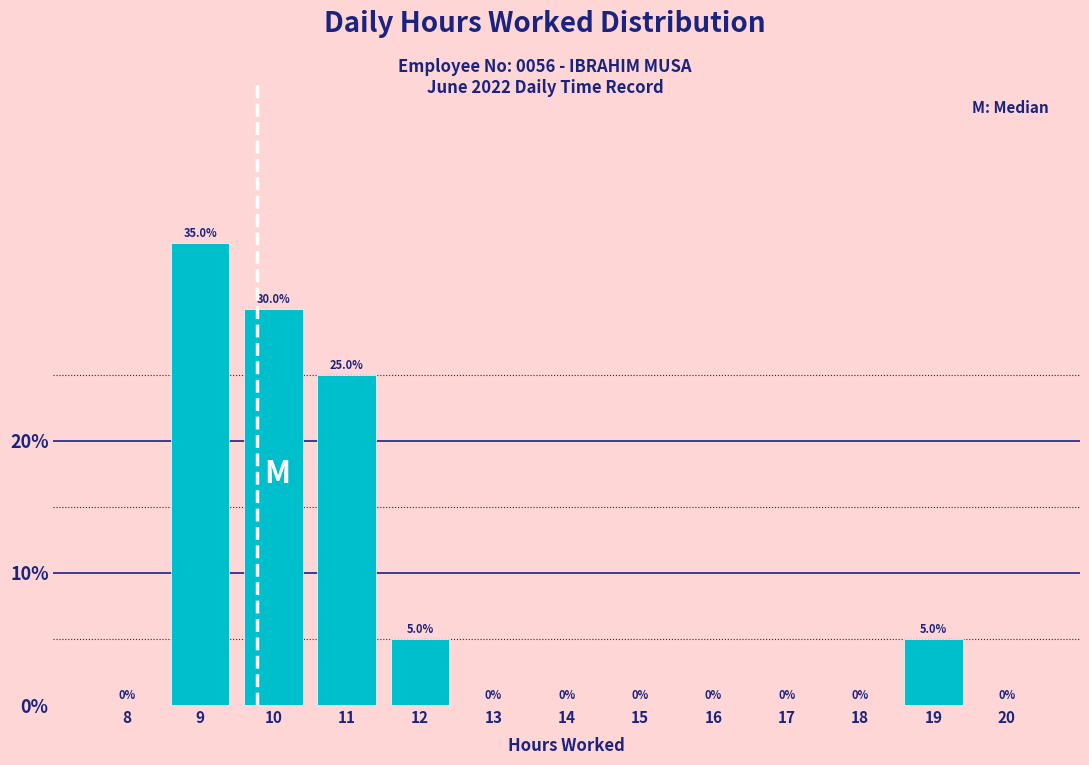

Reading left to right, transcribe all the data shown in this chart.

8=0	9=35	10=30	11=25	12=5	13=0	14=0	15=0	16=0	17=0	18=0	19=5	20=0